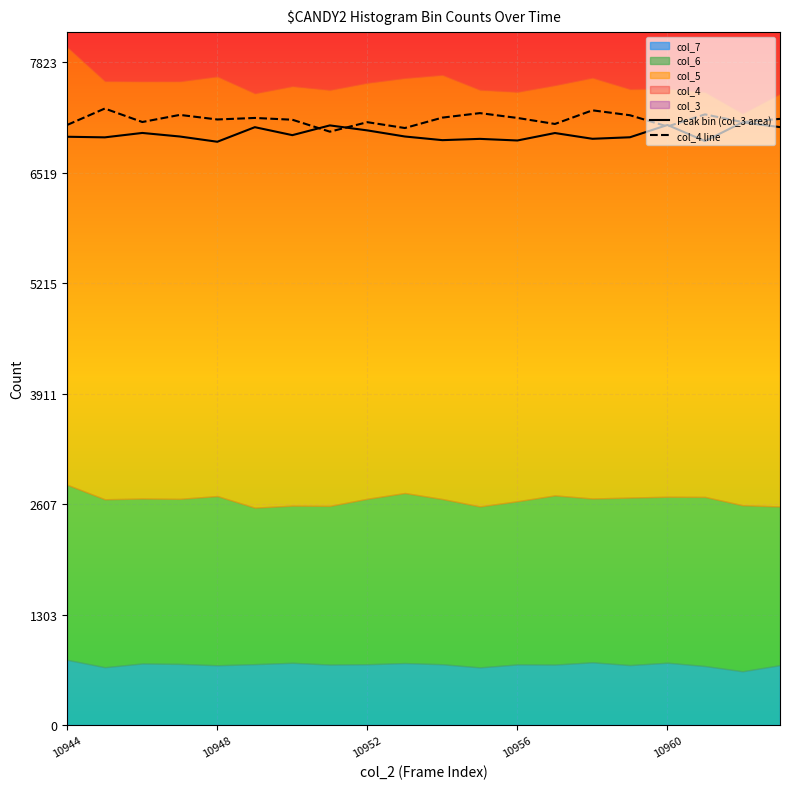

Is it true that col_4 line equals 7146 at 10948?

True